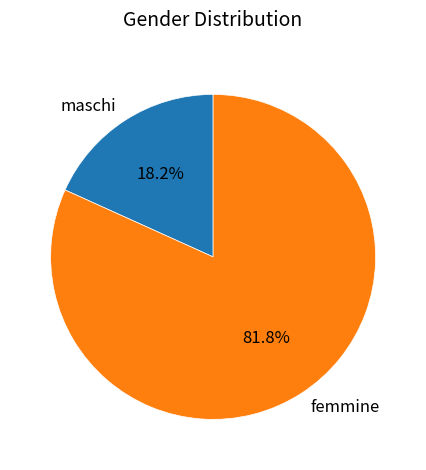

Does femmine represent more than half of the total?

Yes